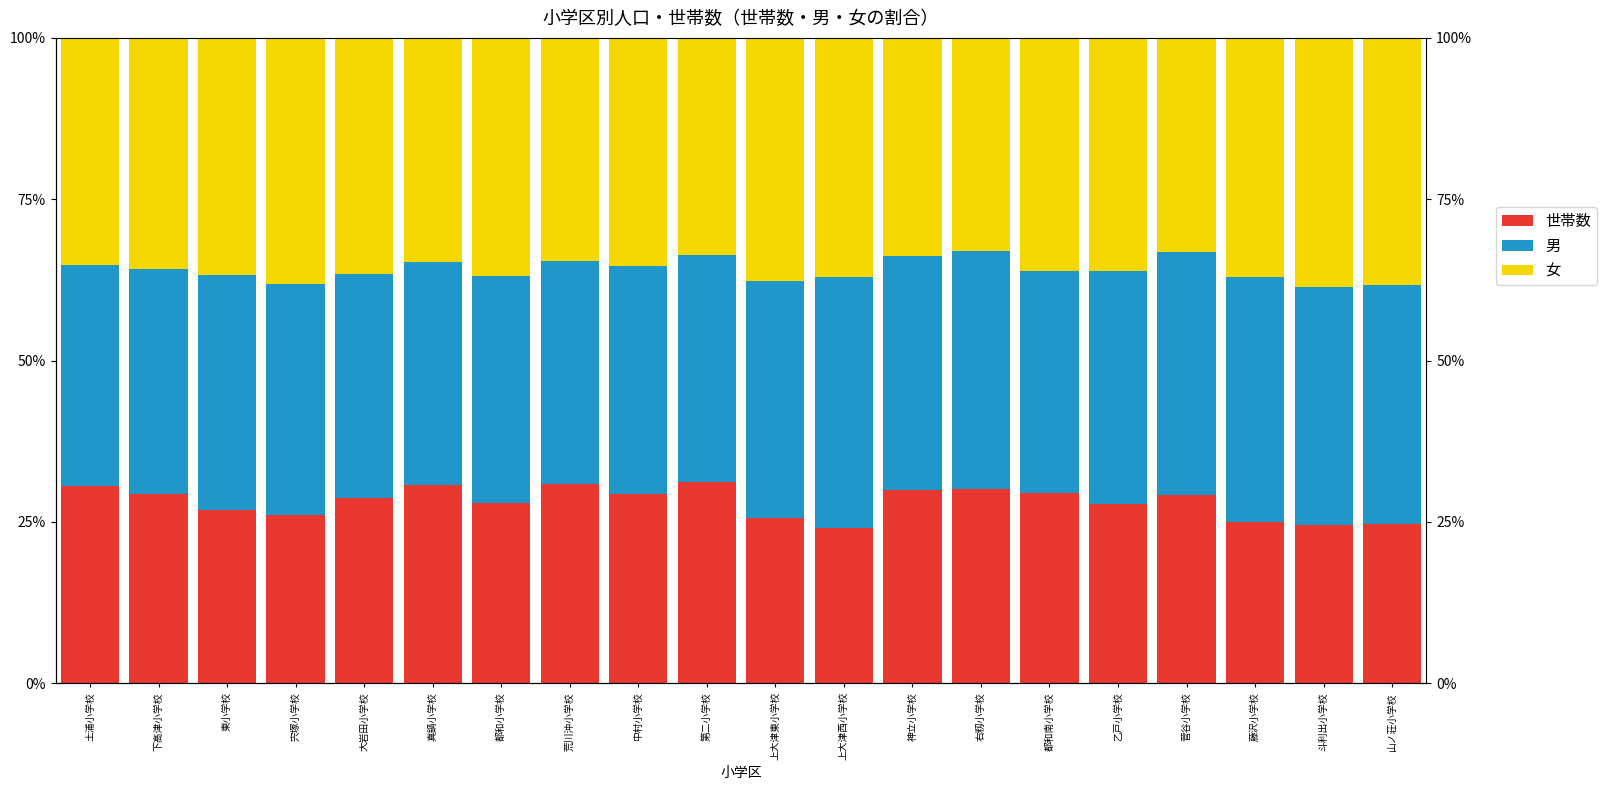

Is it true that 世帯数 equals 30.5 at 土浦小学校?

True